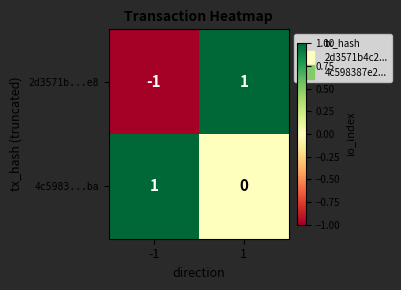

Rank the series by their average value, from lowest to highest.

2d3571b...e8, 4c5983...ba